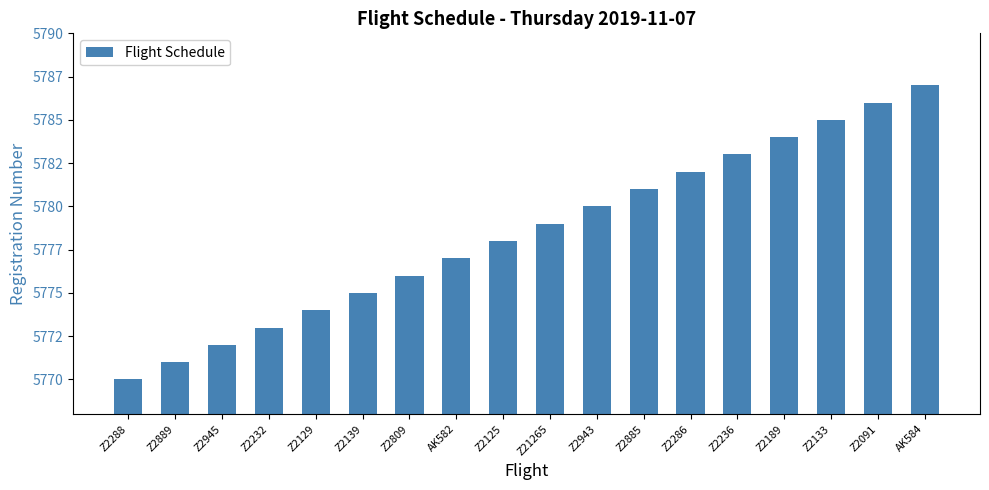

List the labels in order of value, largest first.

AK584, Z2091, Z2133, Z2189, Z2236, Z2286, Z2885, Z2943, Z21265, Z2125, AK582, Z2809, Z2139, Z2129, Z2232, Z2945, Z2889, Z2288